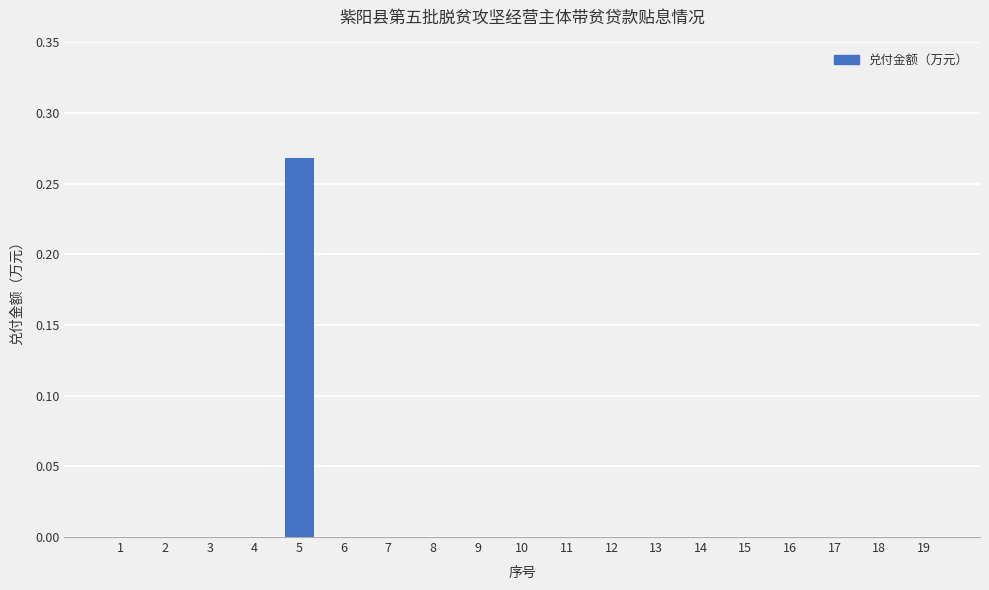

Count the number of categories in the chart.

19